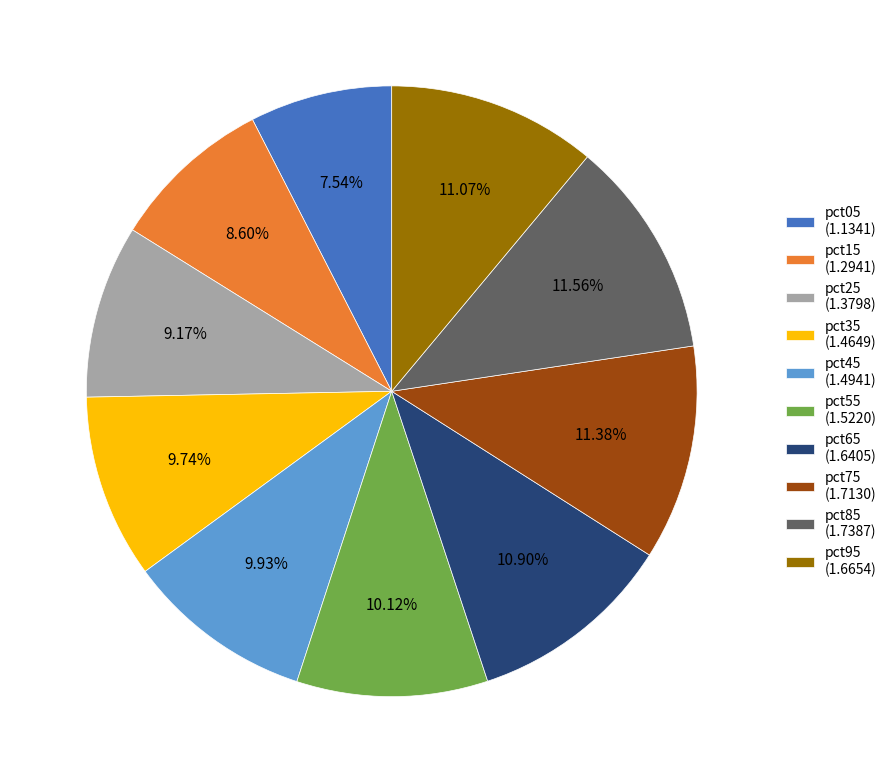

Count the number of slices in the pie.

10